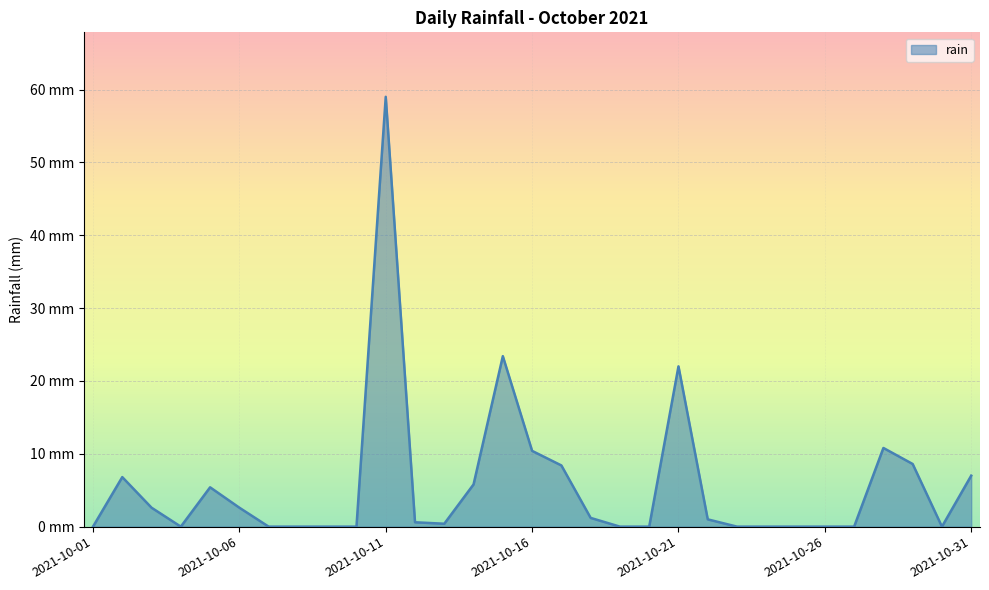

Does the chart display data point markers on the line(s)?

No